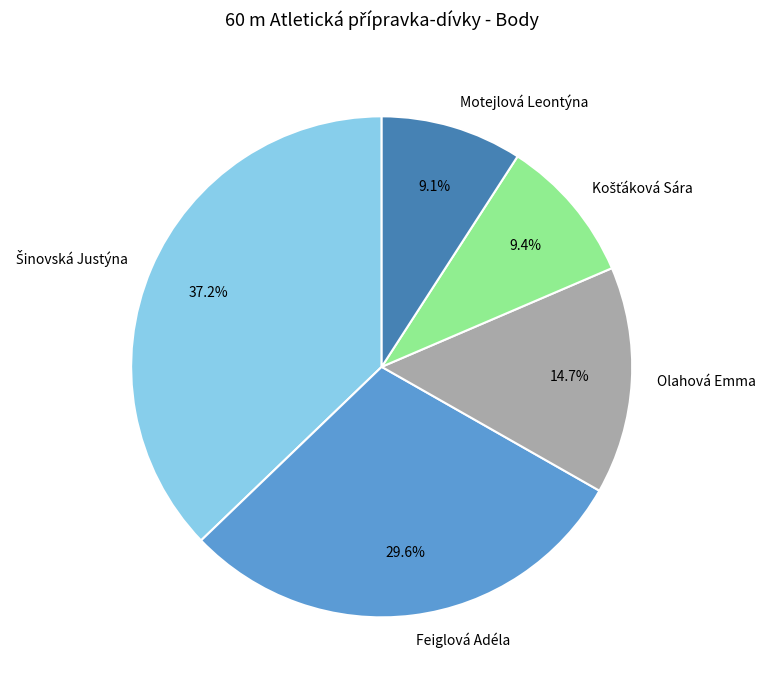

What is the ratio of the value at Olahová Emma to the value at Feiglová Adéla?

0.5